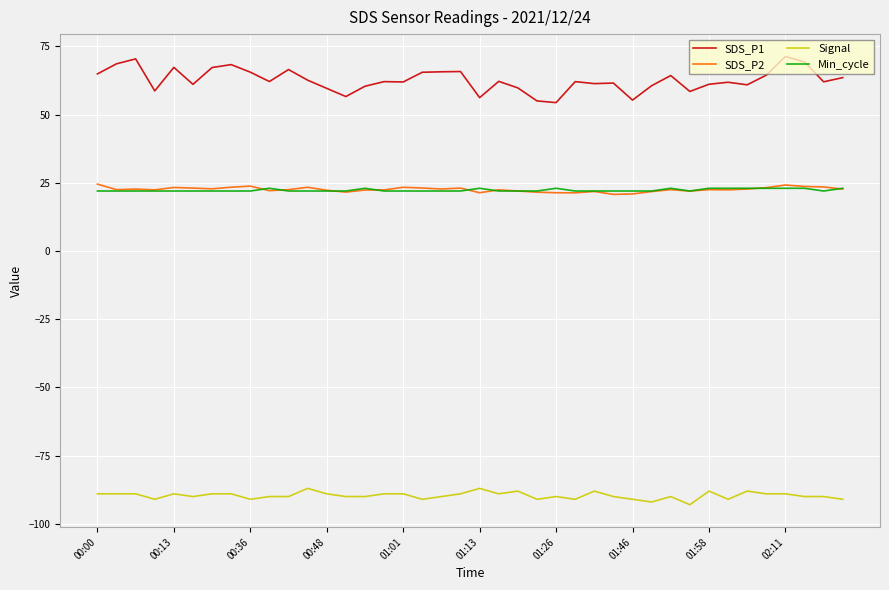

True or false: Signal and Min_cycle cross at least once.

False